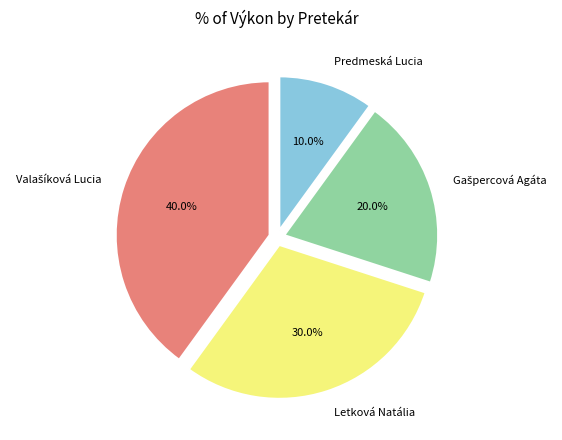

Which slice is the smallest?

Predmeská Lucia